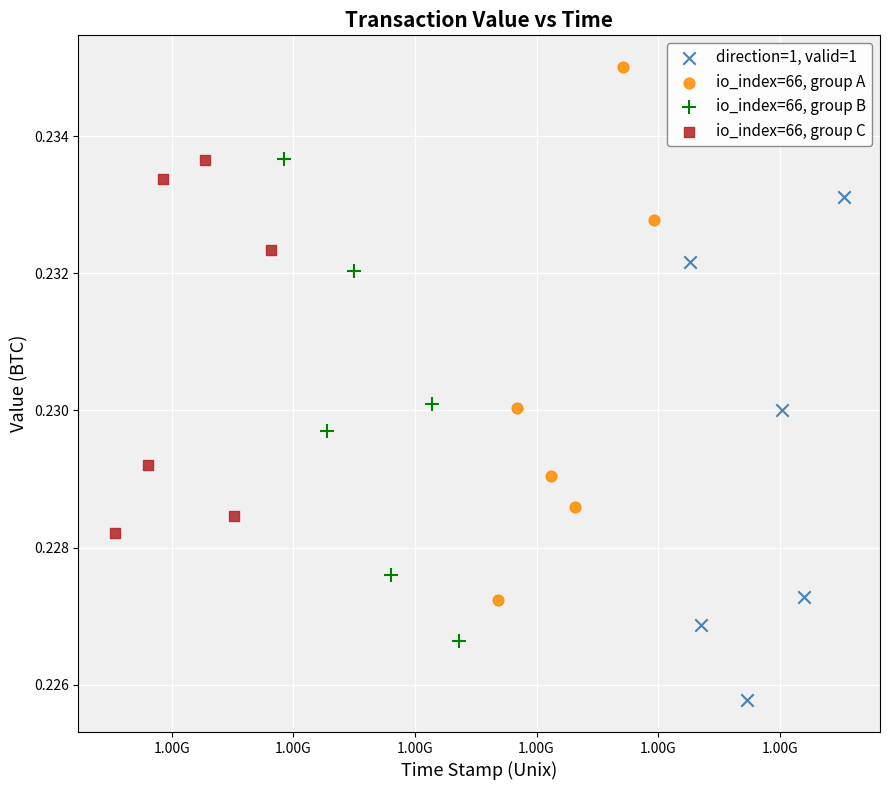

Which series contains the highest Y value?

io_index=66, group A